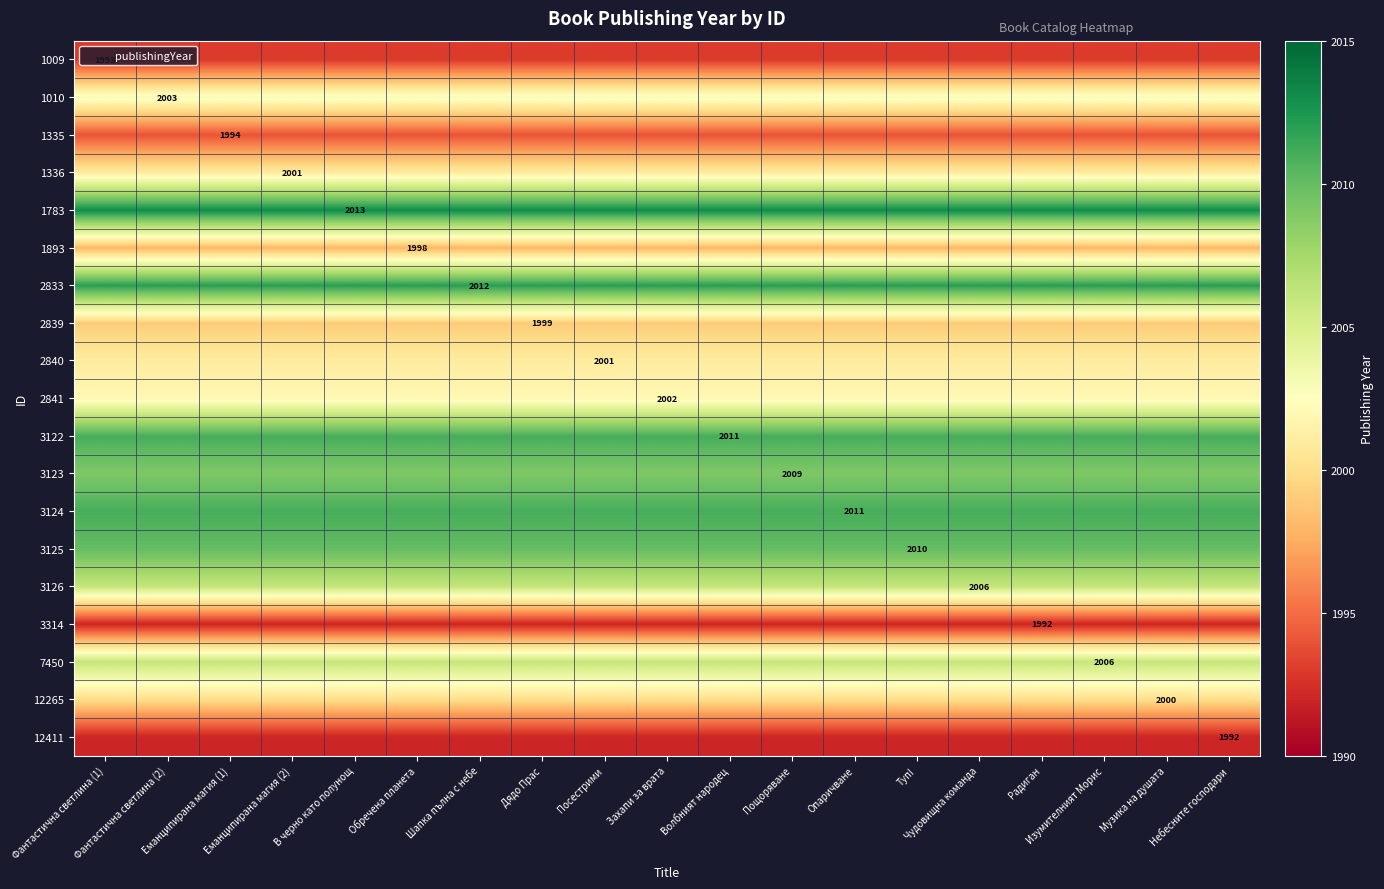

At which category does the chart reach its peak across all series?

Фантастична светлина (1)